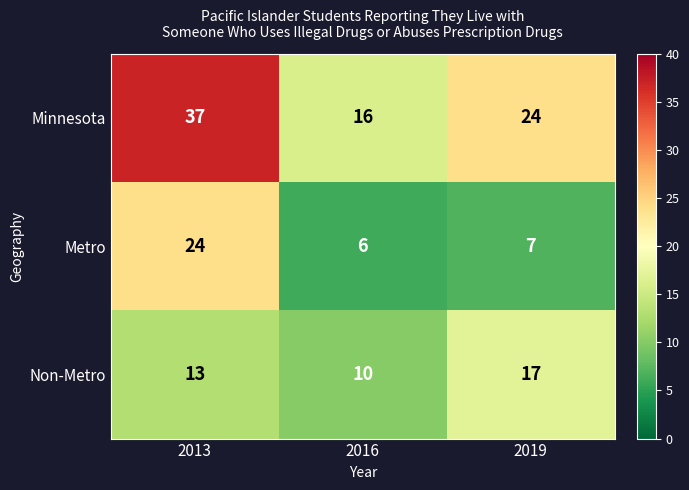

Read the Minnesota value at 2016, to the nearest 5.

15